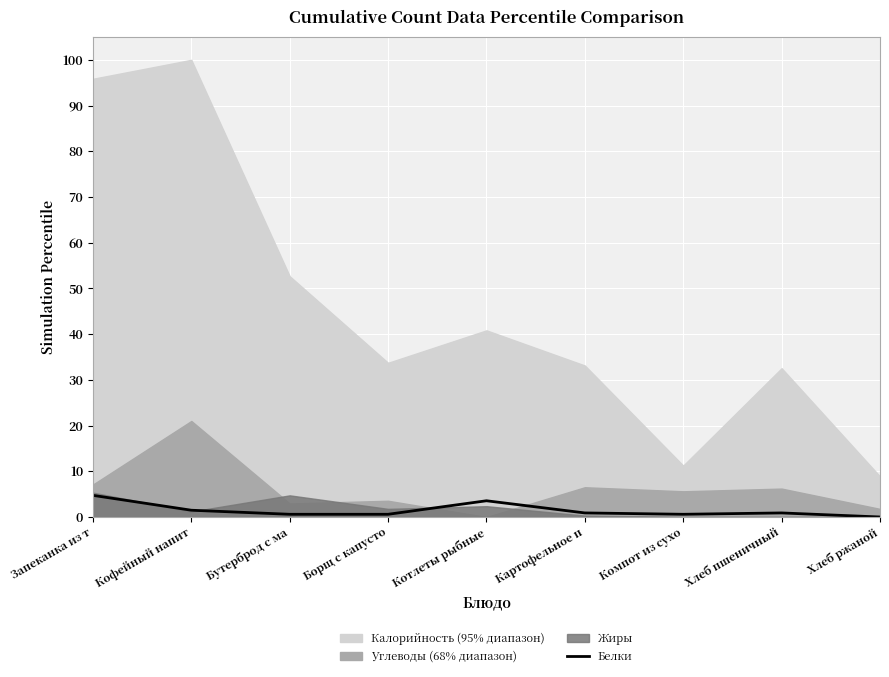

The chart shows a value of 0.9 at Бутерброд с ма. True or false?

False